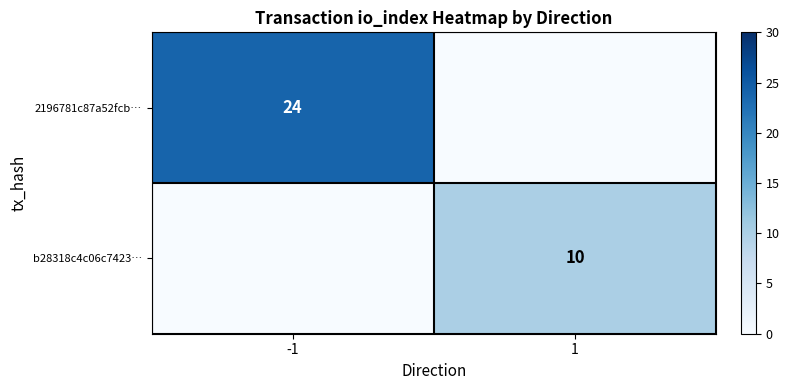

True or false: 2196781c87a52fcb… has a value of 24 at -1.

True